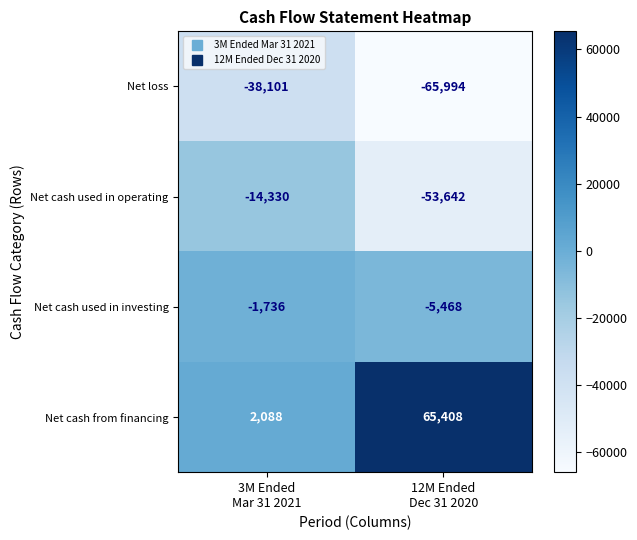

Which category has the lowest value across all series?

12M Ended
Dec 31 2020